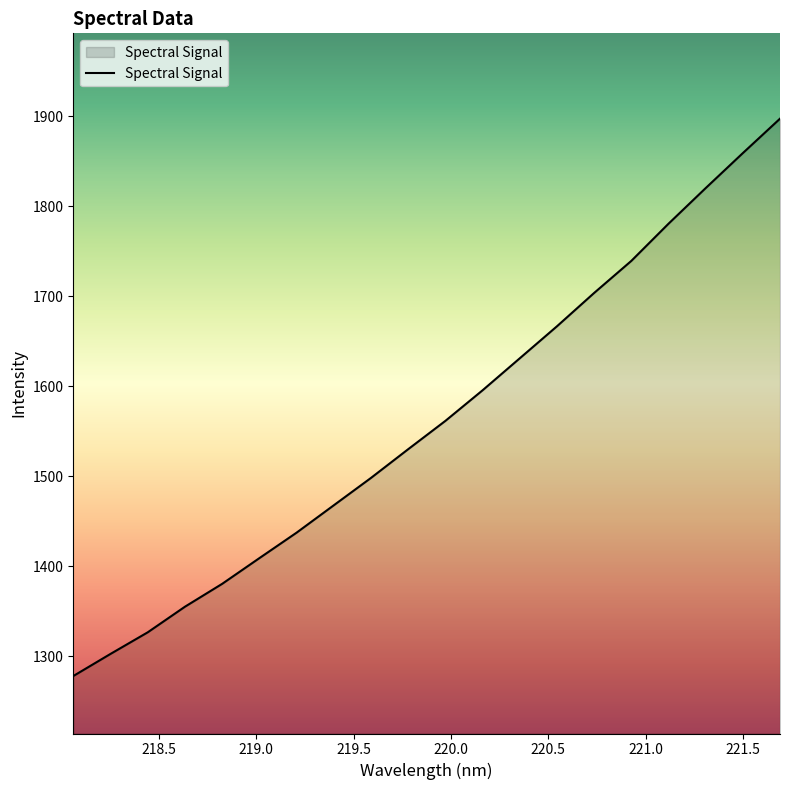

What is the minimum value shown in the chart?

1277.7